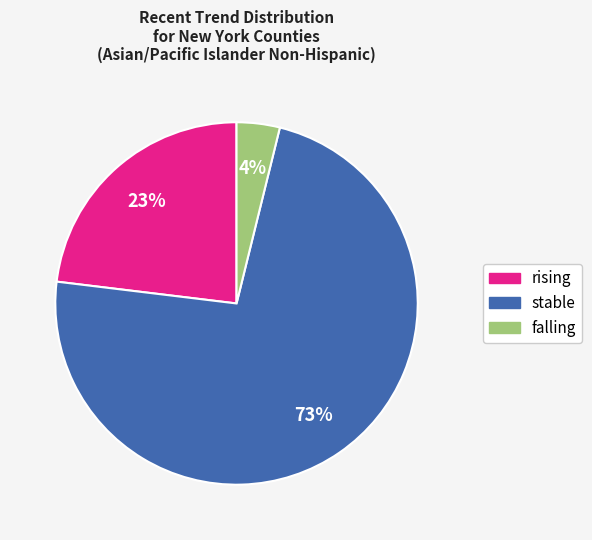

Does rising represent more than half of the total?

No